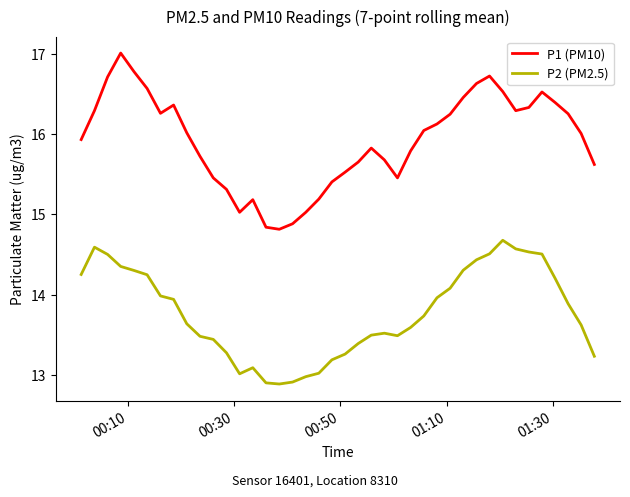

How many lines are shown in the chart?

2